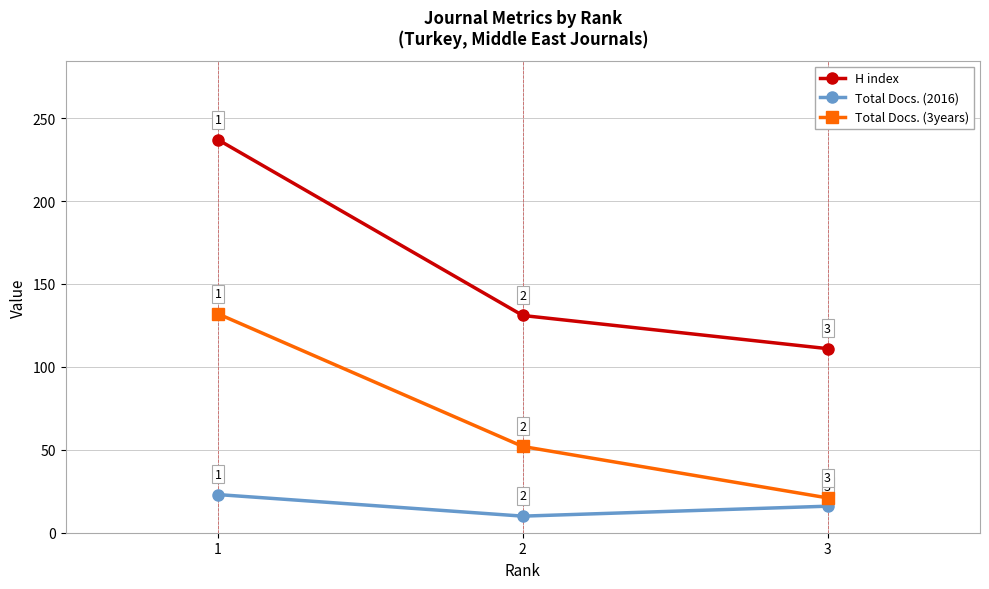

Reading left to right, transcribe all the data shown in this chart.

H index: 237	131	111
Total Docs. (2016): 23	10	16
Total Docs. (3years): 132	52	21